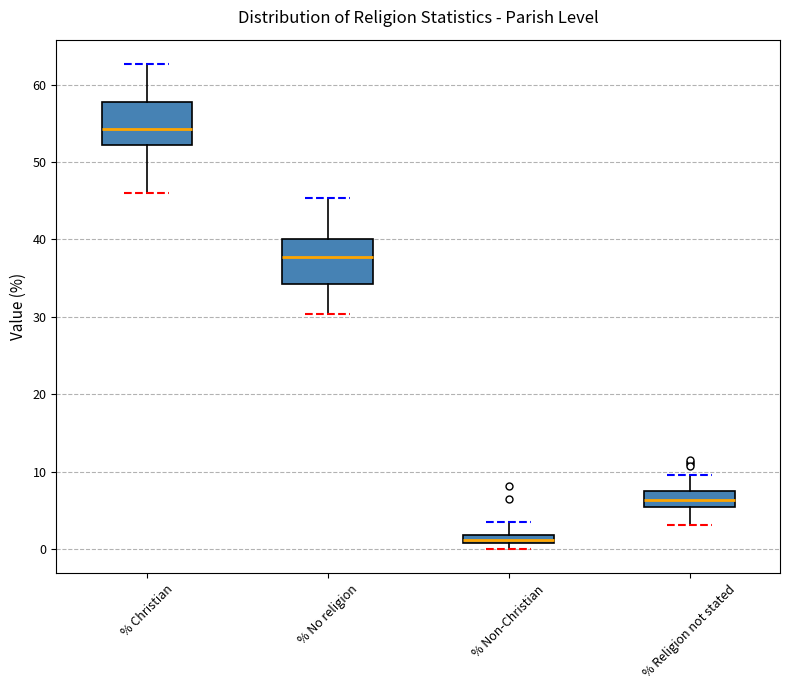

Which box's median line is the lowest?

% Non-Christian